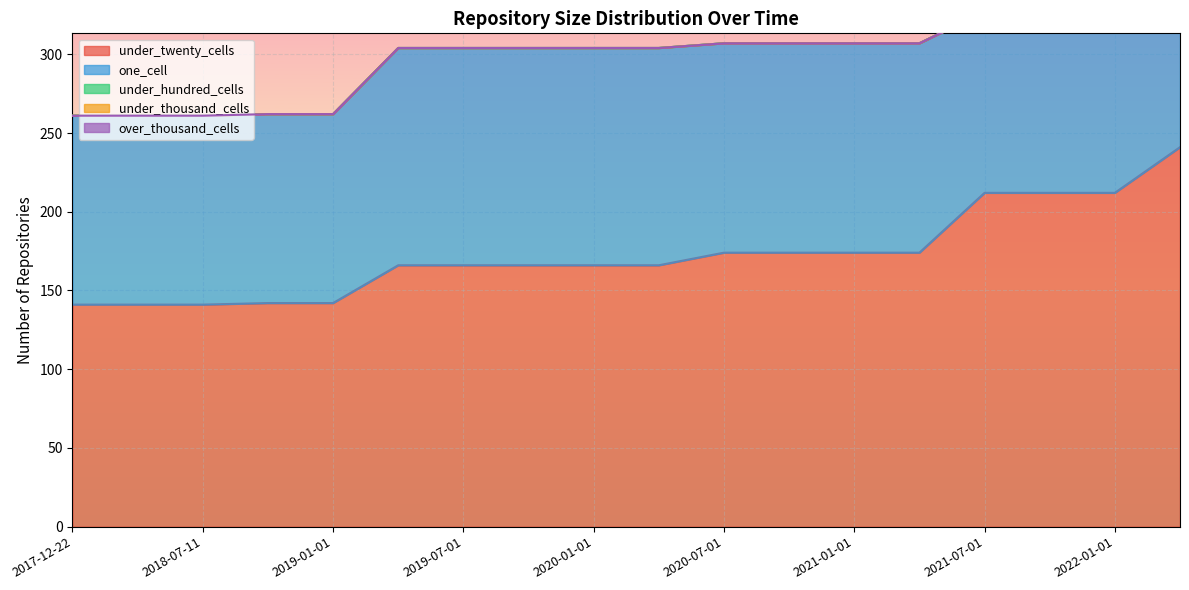

What position from the left is 2020-10-01?

12